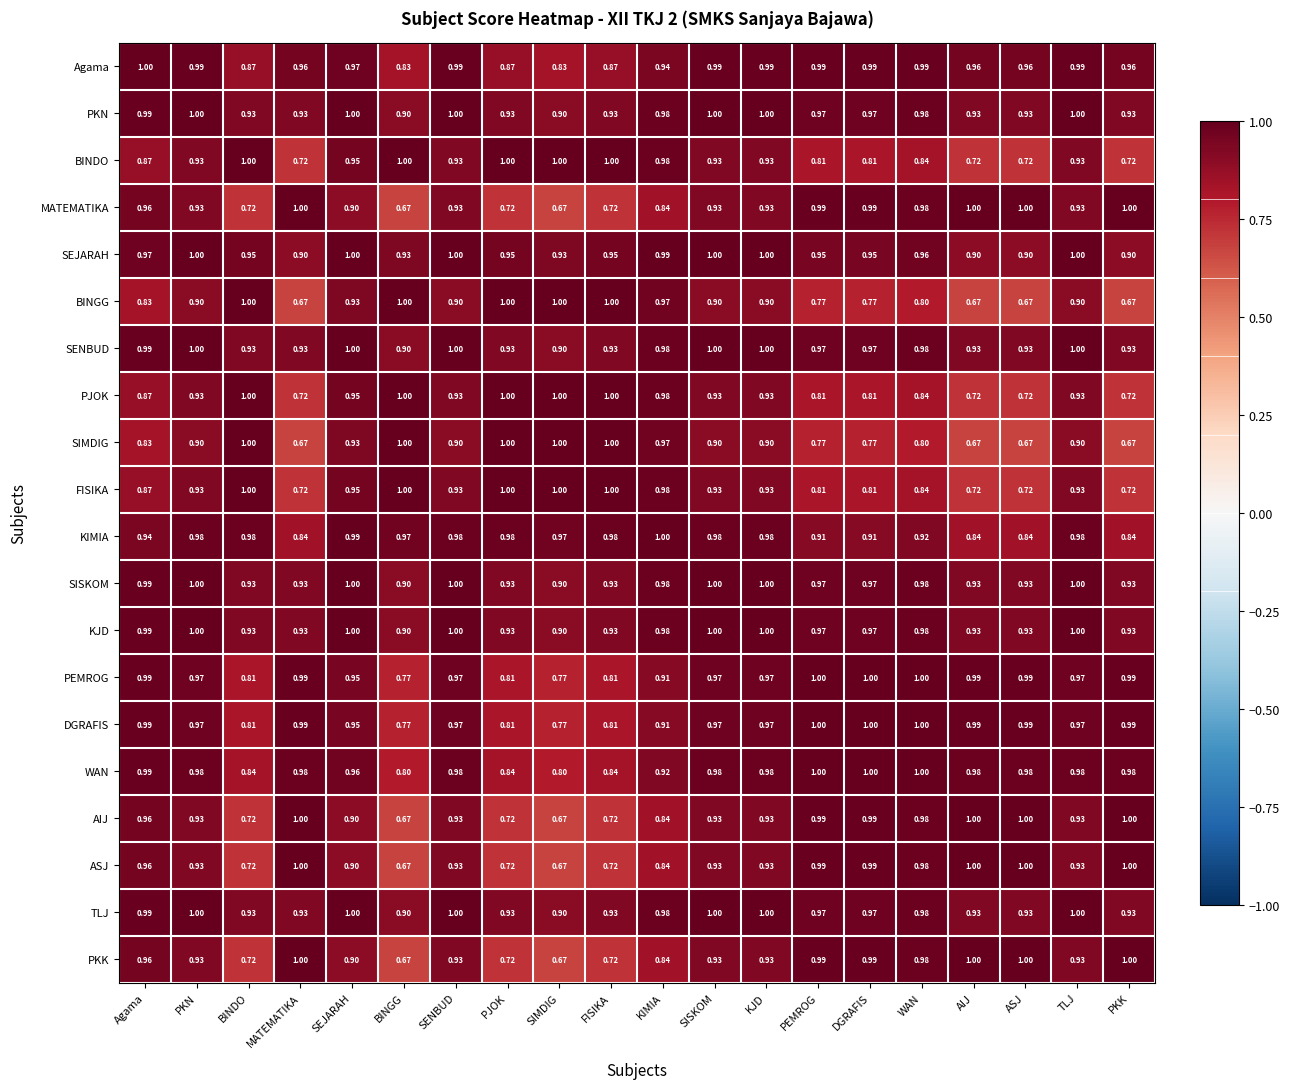

Is the value of FISIKA at TLJ greater than the value of AIJ at ASJ?

No